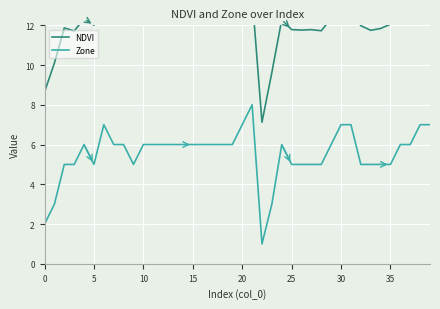

What are all the series names shown in the legend?

NDVI, Zone